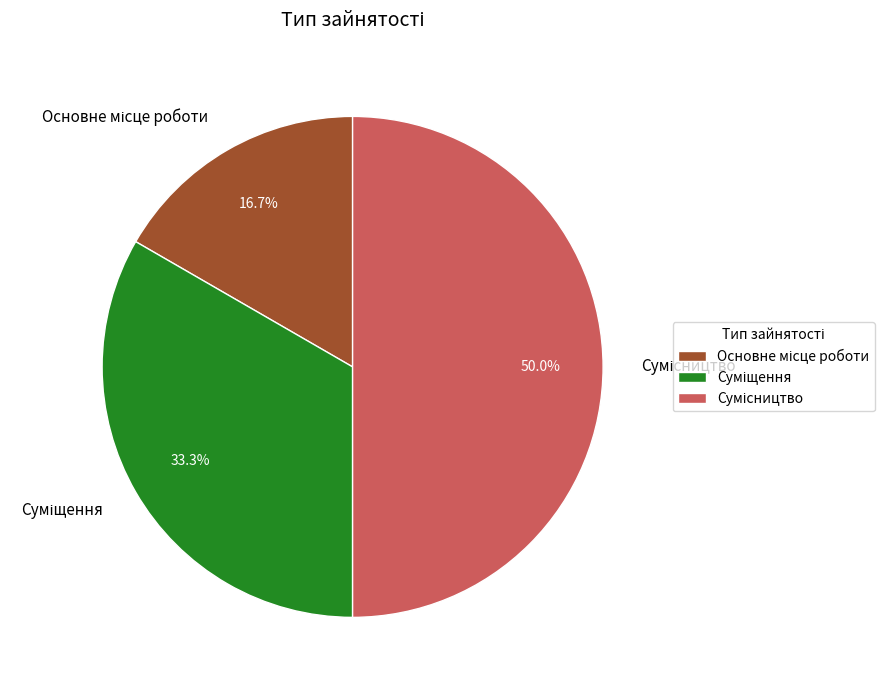

Combined, do Сумісництво and Суміщення account for over 50%?

Yes